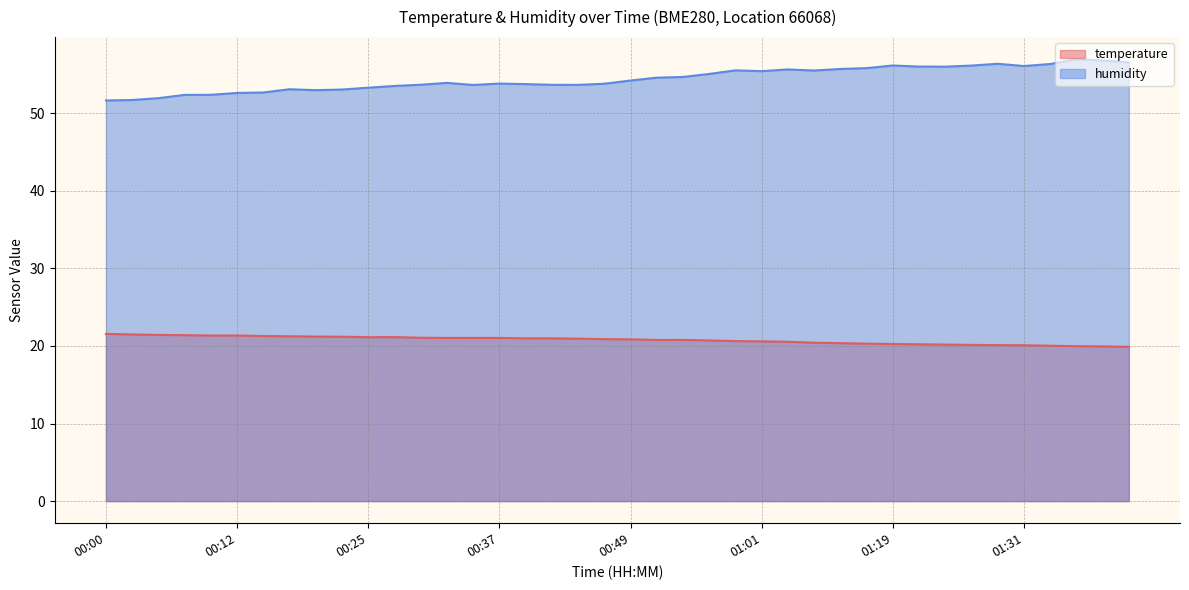

What is the minimum value shown in the chart?

19.9